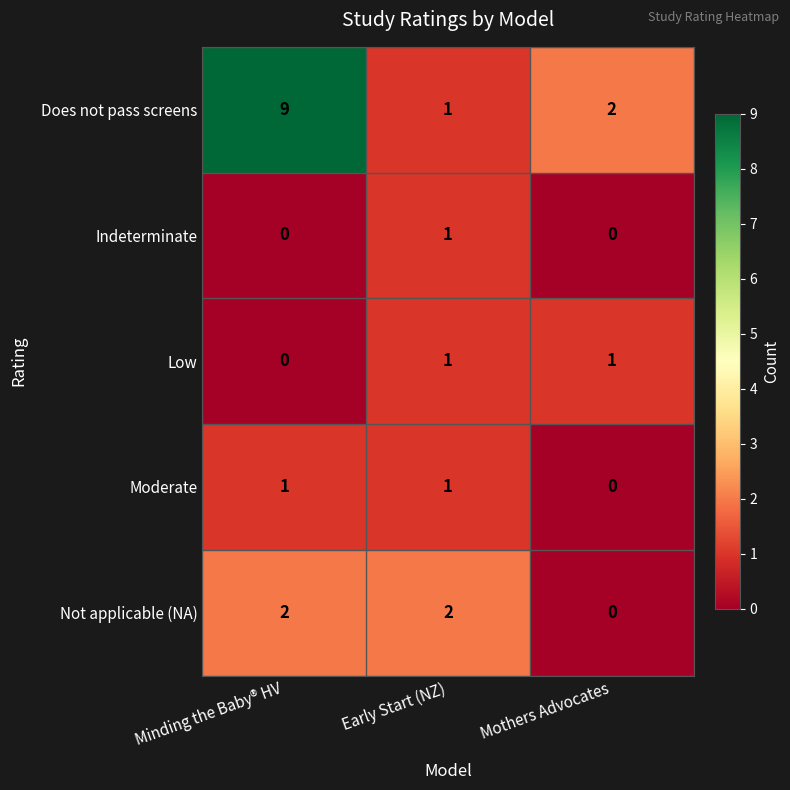

At which label is Low closest to 0?

Minding the Baby® HV